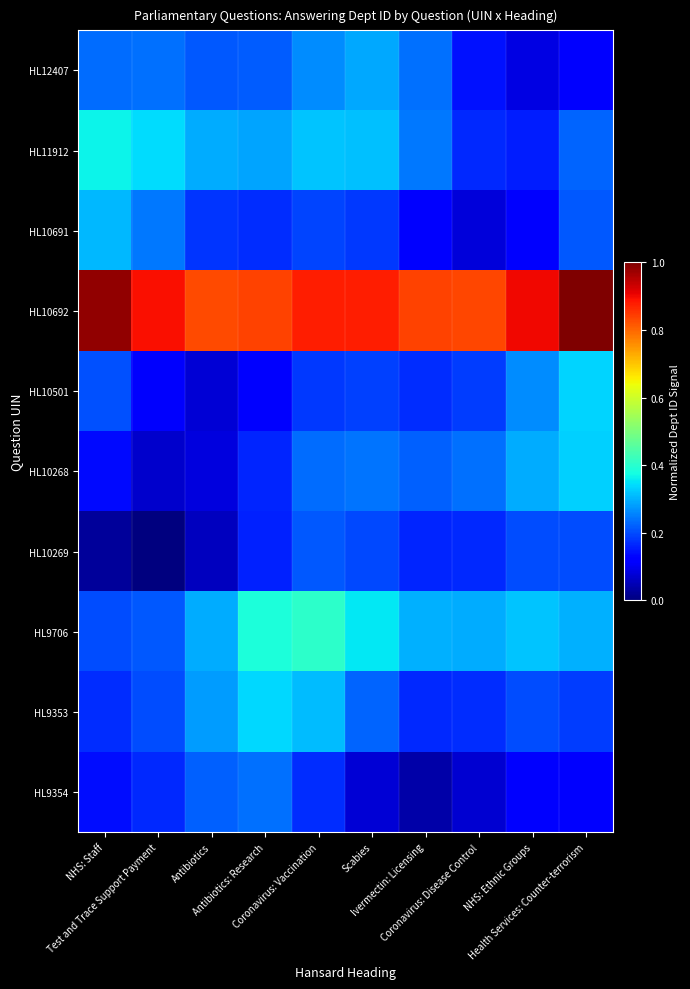

Reading left to right, extract all data points from this chart.

HL12407: NHS: Staff=0.2	Test and Trace Support Payment=0.2	Antibiotics=0.2	Antibiotics: Research=0.2	Coronavirus: Vaccination=0.3	Scabies=0.3	Ivermectin: Licensing=0.2	Coronavirus: Disease Control=0.1	NHS: Ethnic Groups=0.1	Health Services: Counter-terrorism=0.1
HL11912: NHS: Staff=0.4	Test and Trace Support Payment=0.3	Antibiotics=0.3	Antibiotics: Research=0.3	Coronavirus: Vaccination=0.3	Scabies=0.3	Ivermectin: Licensing=0.2	Coronavirus: Disease Control=0.2	NHS: Ethnic Groups=0.2	Health Services: Counter-terrorism=0.2
HL10691: NHS: Staff=0.3	Test and Trace Support Payment=0.2	Antibiotics=0.2	Antibiotics: Research=0.2	Coronavirus: Vaccination=0.2	Scabies=0.2	Ivermectin: Licensing=0.1	Coronavirus: Disease Control=0.1	NHS: Ethnic Groups=0.1	Health Services: Counter-terrorism=0.2
HL10692: NHS: Staff=1.0	Test and Trace Support Payment=0.9	Antibiotics=0.8	Antibiotics: Research=0.8	Coronavirus: Vaccination=0.9	Scabies=0.9	Ivermectin: Licensing=0.8	Coronavirus: Disease Control=0.8	NHS: Ethnic Groups=0.9	Health Services: Counter-terrorism=1.0
HL10501: NHS: Staff=0.2	Test and Trace Support Payment=0.1	Antibiotics=0.1	Antibiotics: Research=0.1	Coronavirus: Vaccination=0.2	Scabies=0.2	Ivermectin: Licensing=0.2	Coronavirus: Disease Control=0.2	NHS: Ethnic Groups=0.3	Health Services: Counter-terrorism=0.3
HL10268: NHS: Staff=0.1	Test and Trace Support Payment=0.1	Antibiotics=0.1	Antibiotics: Research=0.2	Coronavirus: Vaccination=0.2	Scabies=0.2	Ivermectin: Licensing=0.2	Coronavirus: Disease Control=0.2	NHS: Ethnic Groups=0.3	Health Services: Counter-terrorism=0.3
HL10269: NHS: Staff=0.0	Test and Trace Support Payment=0.0	Antibiotics=0.1	Antibiotics: Research=0.2	Coronavirus: Vaccination=0.2	Scabies=0.2	Ivermectin: Licensing=0.2	Coronavirus: Disease Control=0.2	NHS: Ethnic Groups=0.2	Health Services: Counter-terrorism=0.2
HL9706: NHS: Staff=0.2	Test and Trace Support Payment=0.2	Antibiotics=0.3	Antibiotics: Research=0.4	Coronavirus: Vaccination=0.4	Scabies=0.4	Ivermectin: Licensing=0.3	Coronavirus: Disease Control=0.3	NHS: Ethnic Groups=0.3	Health Services: Counter-terrorism=0.3
HL9353: NHS: Staff=0.2	Test and Trace Support Payment=0.2	Antibiotics=0.3	Antibiotics: Research=0.3	Coronavirus: Vaccination=0.3	Scabies=0.2	Ivermectin: Licensing=0.2	Coronavirus: Disease Control=0.2	NHS: Ethnic Groups=0.2	Health Services: Counter-terrorism=0.2
HL9354: NHS: Staff=0.1	Test and Trace Support Payment=0.2	Antibiotics=0.2	Antibiotics: Research=0.2	Coronavirus: Vaccination=0.2	Scabies=0.1	Ivermectin: Licensing=0.0	Coronavirus: Disease Control=0.1	NHS: Ethnic Groups=0.1	Health Services: Counter-terrorism=0.1